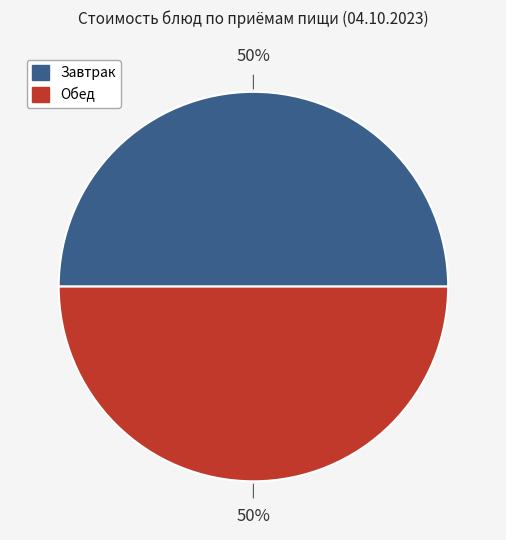

How many slices are in this pie chart?

2